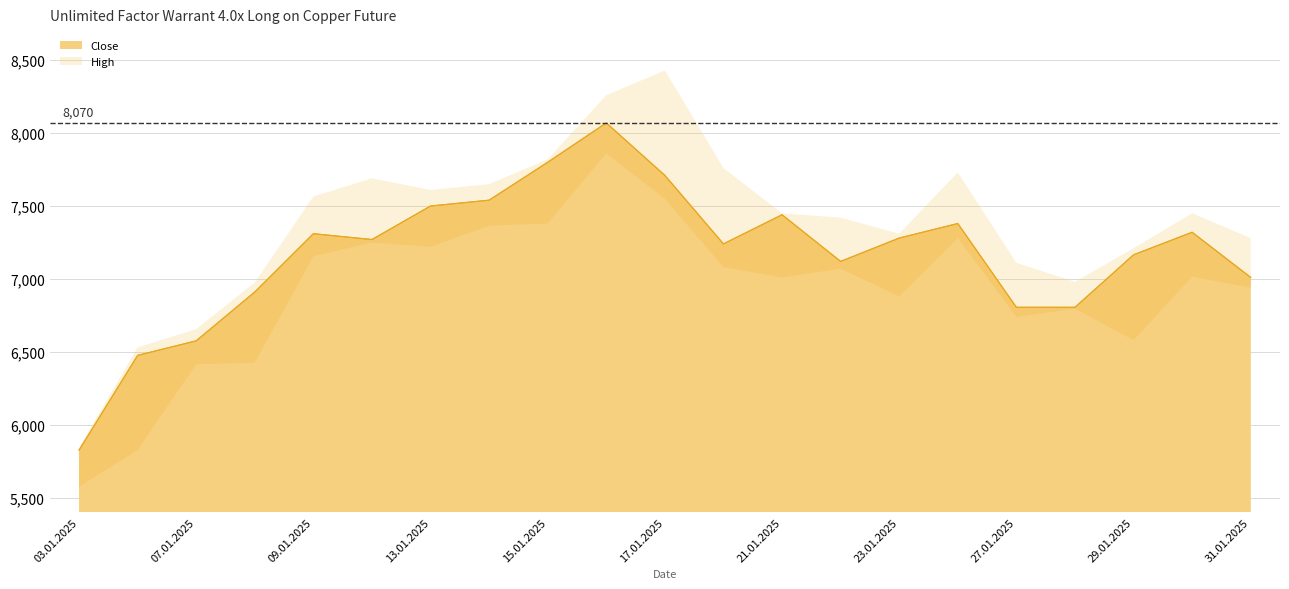

What is the maximum value shown in the chart?

8430